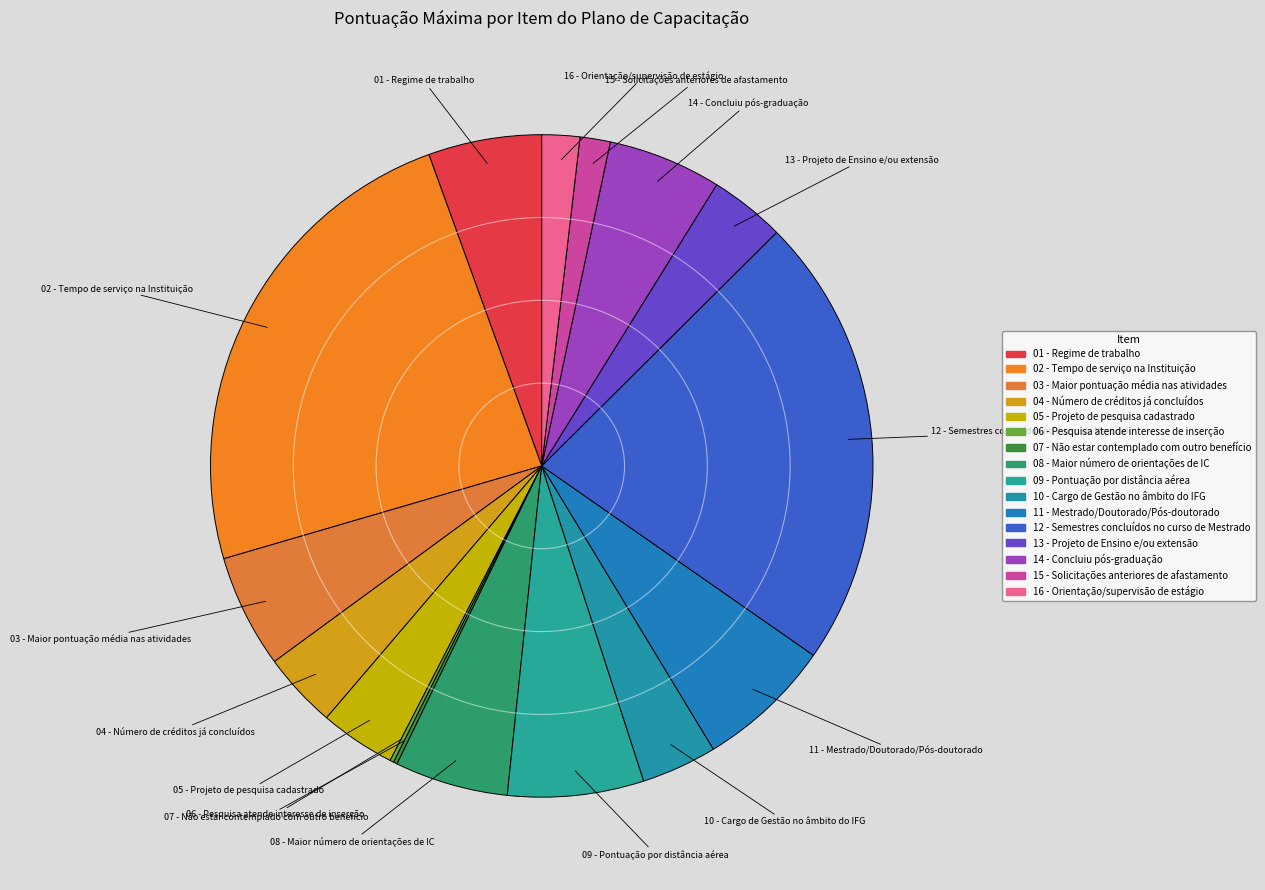

Is there any slice that represents more than half of the pie?

No